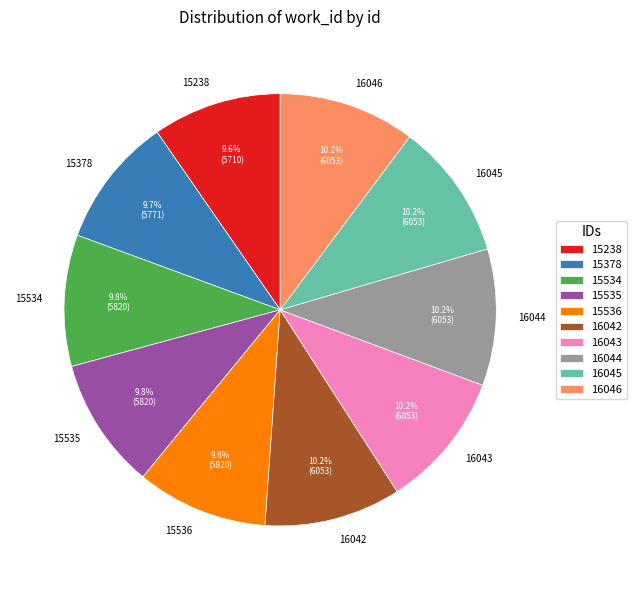

Is there any slice that represents more than half of the pie?

No